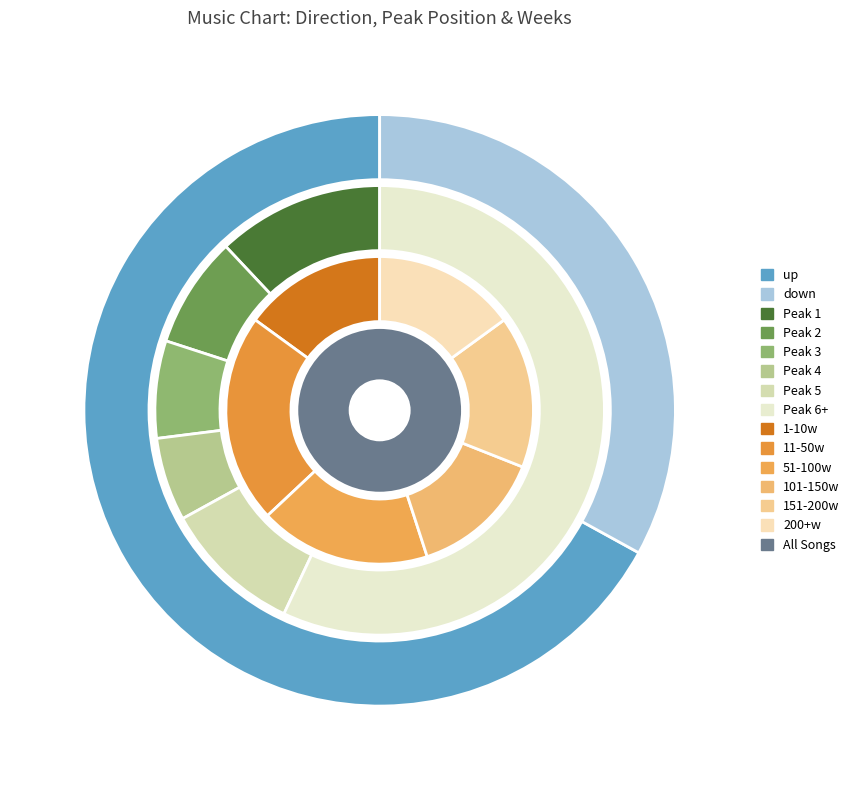

What is the majority slice?

up